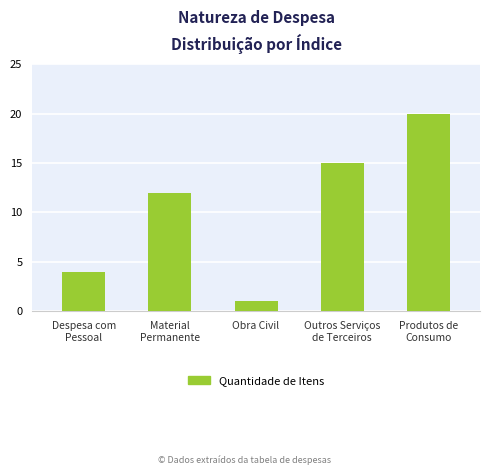

The value at Produtos de
Consumo is 20. True or false?

True